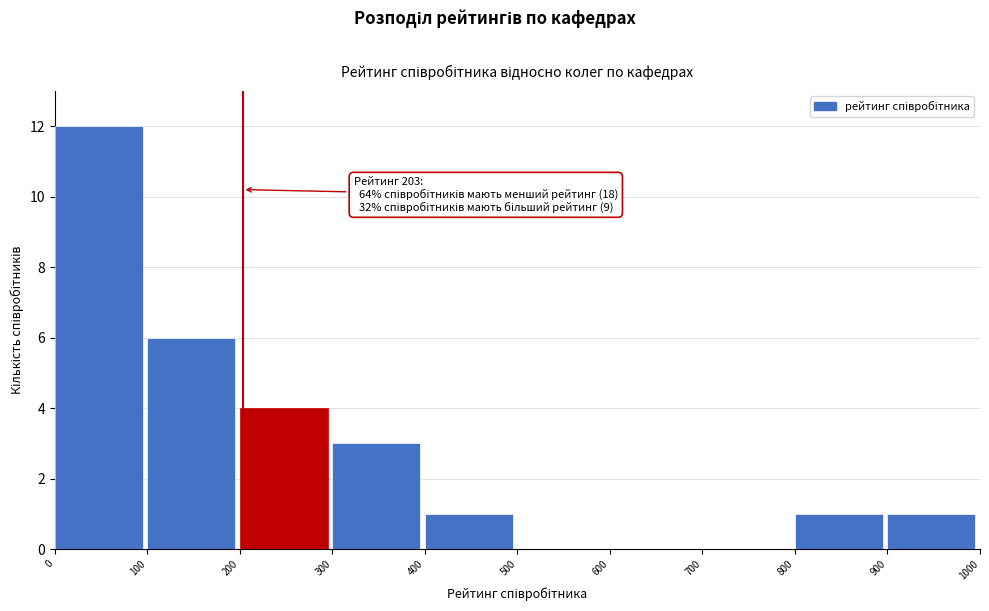

Over which range of the x-axis is the bar tallest?

0 to 100